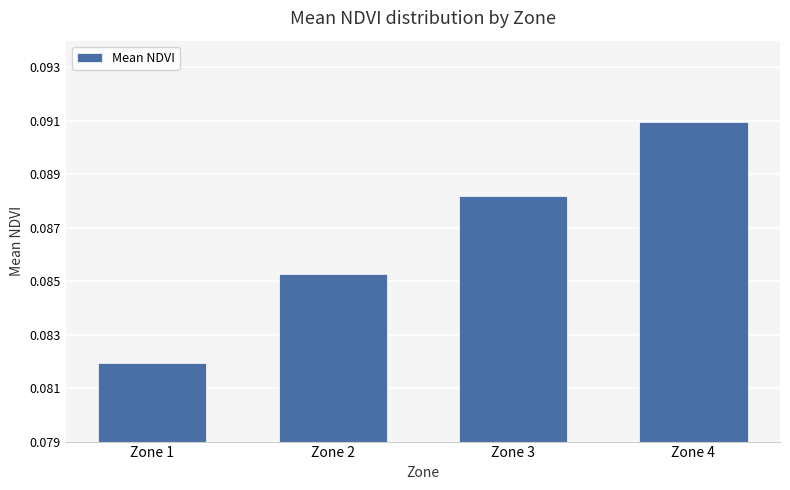

Where is the data nearest to the value 0?

Zone 1